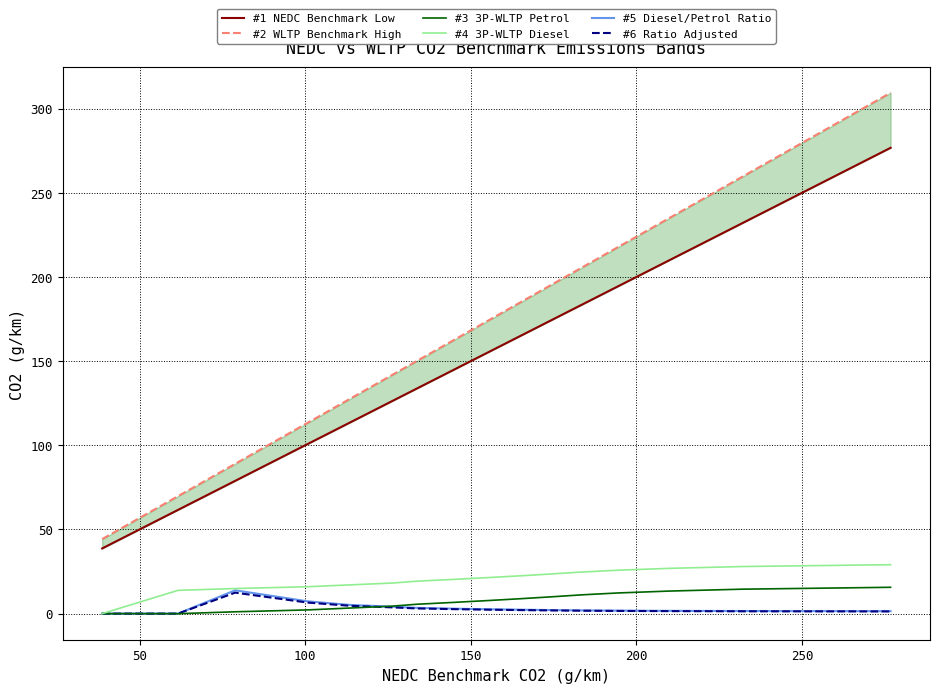

Reading left to right, extract all data points from this chart.

#1 NEDC Benchmark Low: 38.7	61.6	78.9	100.8	113.6	126.4	133.7	145.0	155.6	165.6	174.9	183.6	194.6	210.0	232.0	276.8
#2 WLTP Benchmark High: 44.3	69.8	89.0	113.4	127.7	141.9	150.1	162.7	174.5	185.6	196.0	205.6	218.0	235.1	259.6	309.5
#3 3P-WLTP Petrol: 0.0	-0.0	1.1	2.2	3.3	4.4	5.6	6.7	7.8	8.9	10.0	11.2	12.3	13.4	14.5	15.6
#4 3P-WLTP Diesel: 0.0	13.8	14.9	16.0	17.1	18.2	19.3	20.4	21.4	22.5	23.6	24.7	25.8	26.9	28.0	29.1
#5 Diesel/Petrol Ratio: 0.0	0.0	13.8	7.3	5.2	4.1	3.4	2.9	2.6	2.3	2.1	1.9	1.8	1.6	1.5	1.4
#6 Ratio Adjusted: 0.0	0.0	12.5	6.6	4.6	3.7	3.1	2.6	2.3	2.1	1.9	1.7	1.6	1.5	1.4	1.3